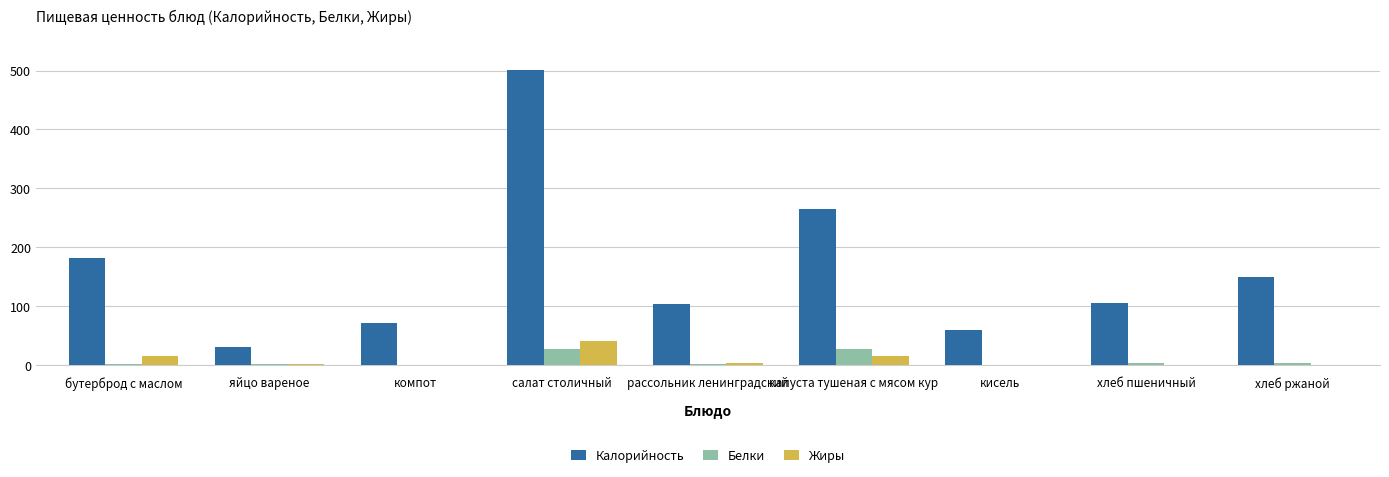

The Белки series shows 26.9 at салат столичный. True or false?

True